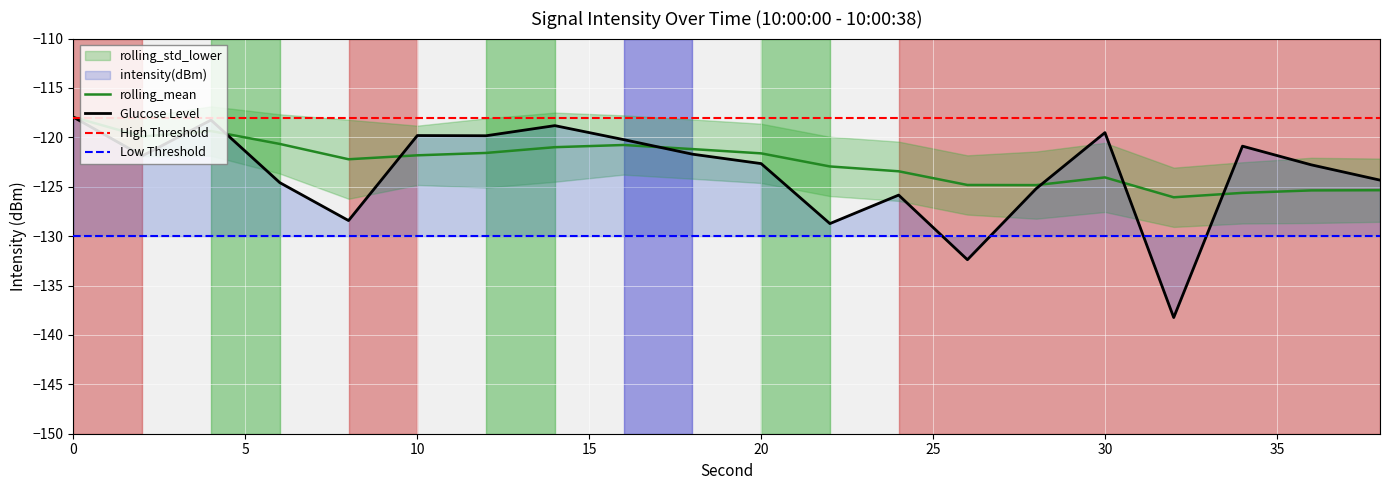

Between 36 and 32, which is larger?

36